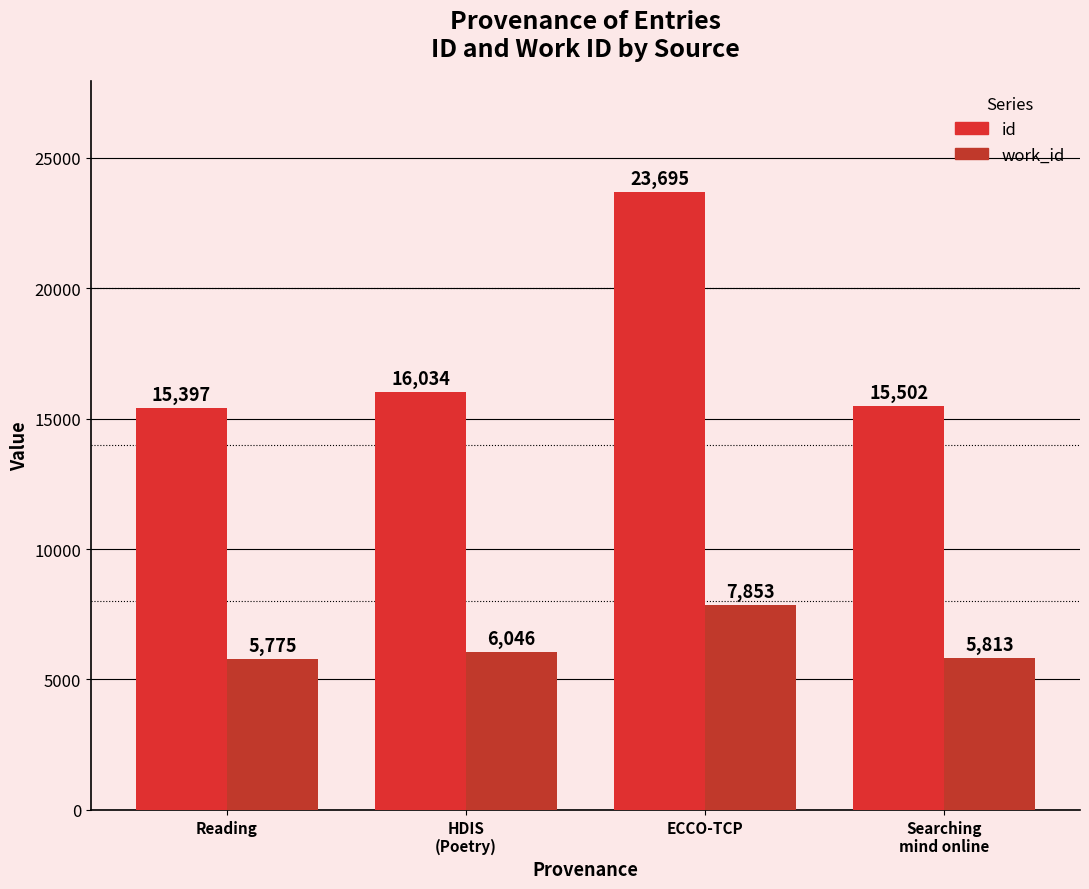

True or false: id has a value of 15397 at Reading.

True